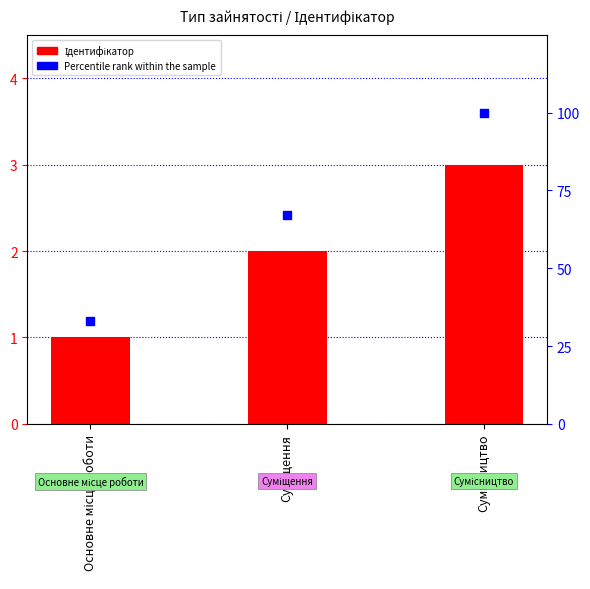

At how many categories does at least one series exceed 2?

3